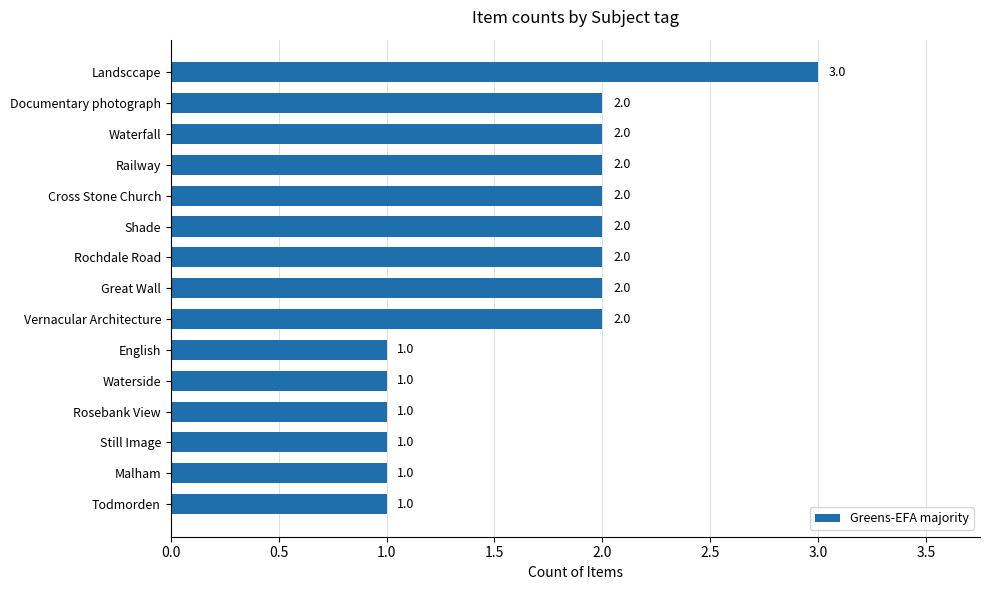

Reading top to bottom, list all the values displayed in this chart.

Landsccape=3	Documentary photograph=2	Waterfall=2	Railway=2	Cross Stone Church=2	Shade=2	Rochdale Road=2	Great Wall=2	Vernacular Architecture=2	English=1	Waterside=1	Rosebank View=1	Still Image=1	Malham=1	Todmorden=1